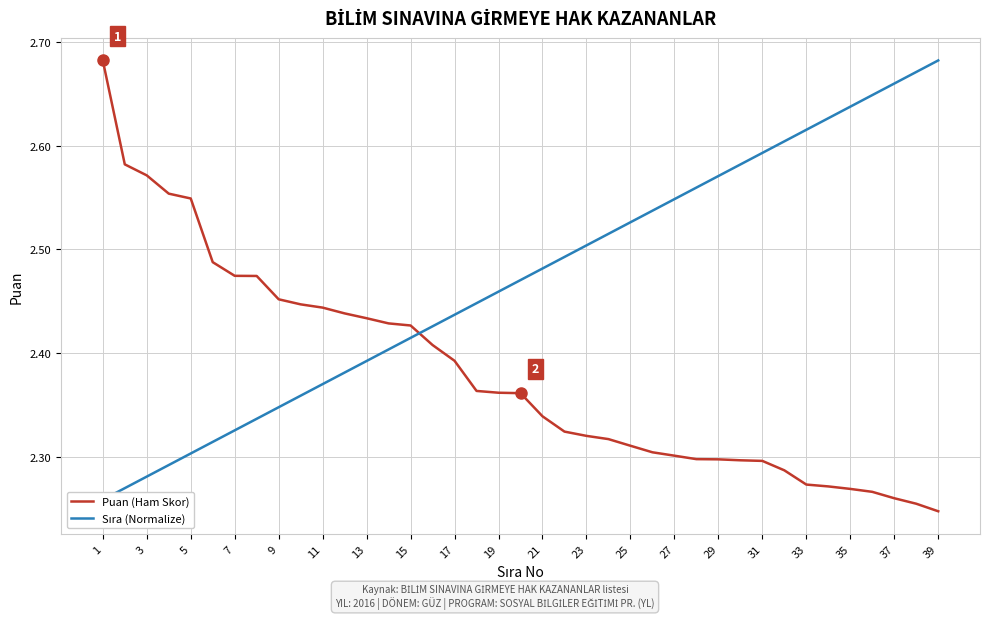

Rank the series by their maximum value, from lowest to highest.

Puan (Ham Skor), Sıra (Normalize)